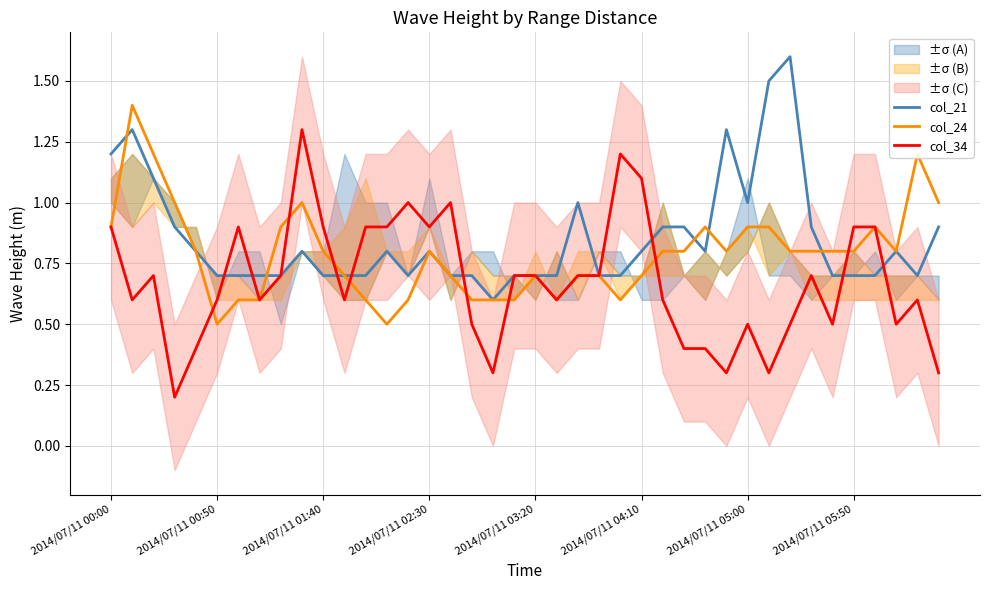

At 34, list the series in order from smallest to largest.

col_34, col_21, col_24